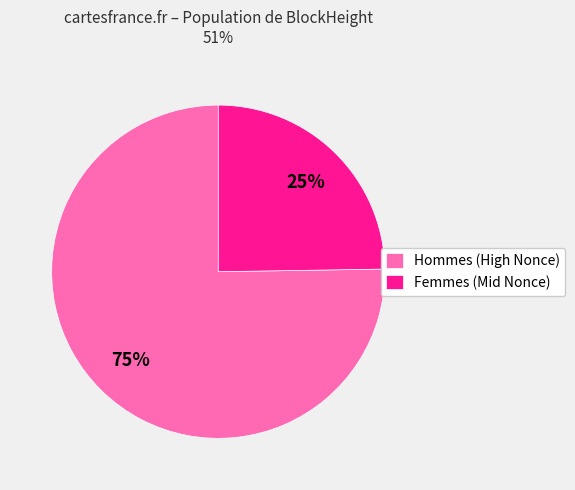

Which slice is the smallest?

Femmes (Mid Nonce)